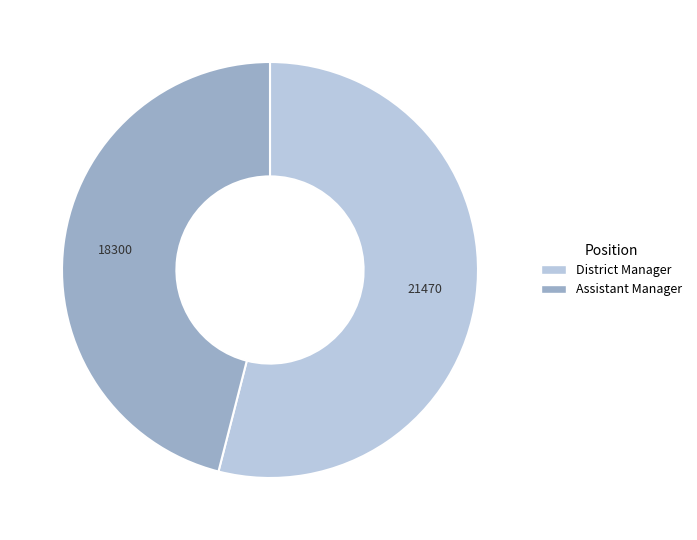

Is there any slice that represents more than half of the pie?

Yes